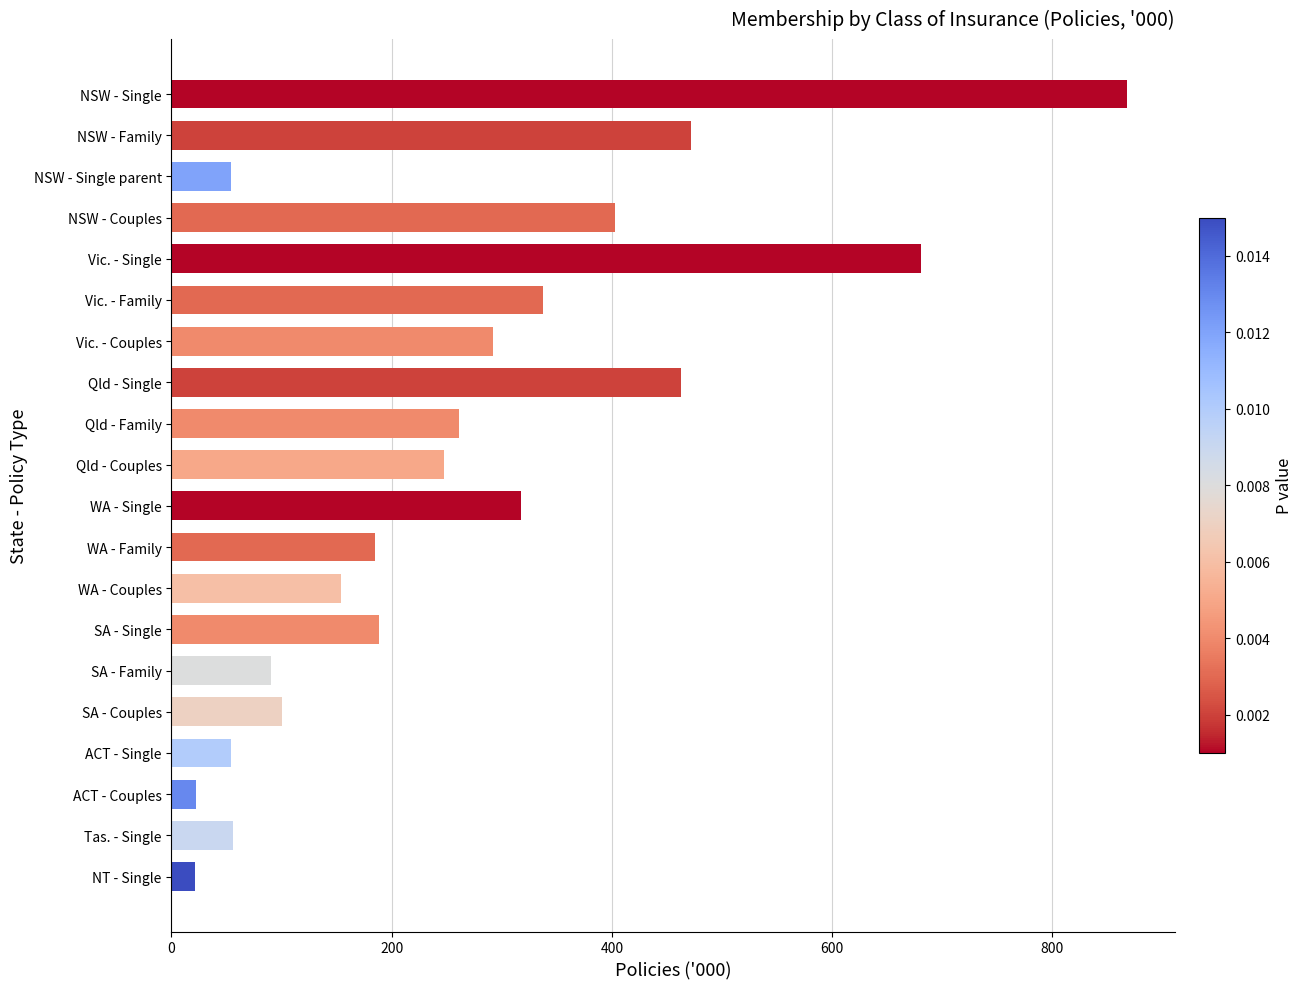

What is the maximum value shown in the chart?

867.5